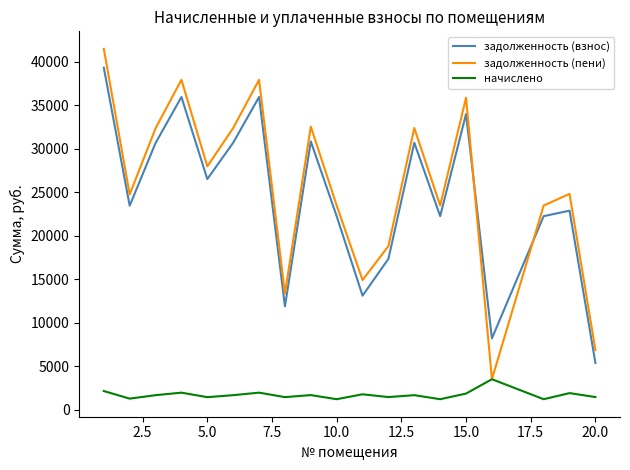

Which series has the widest spread of values?

задолженность (пени)